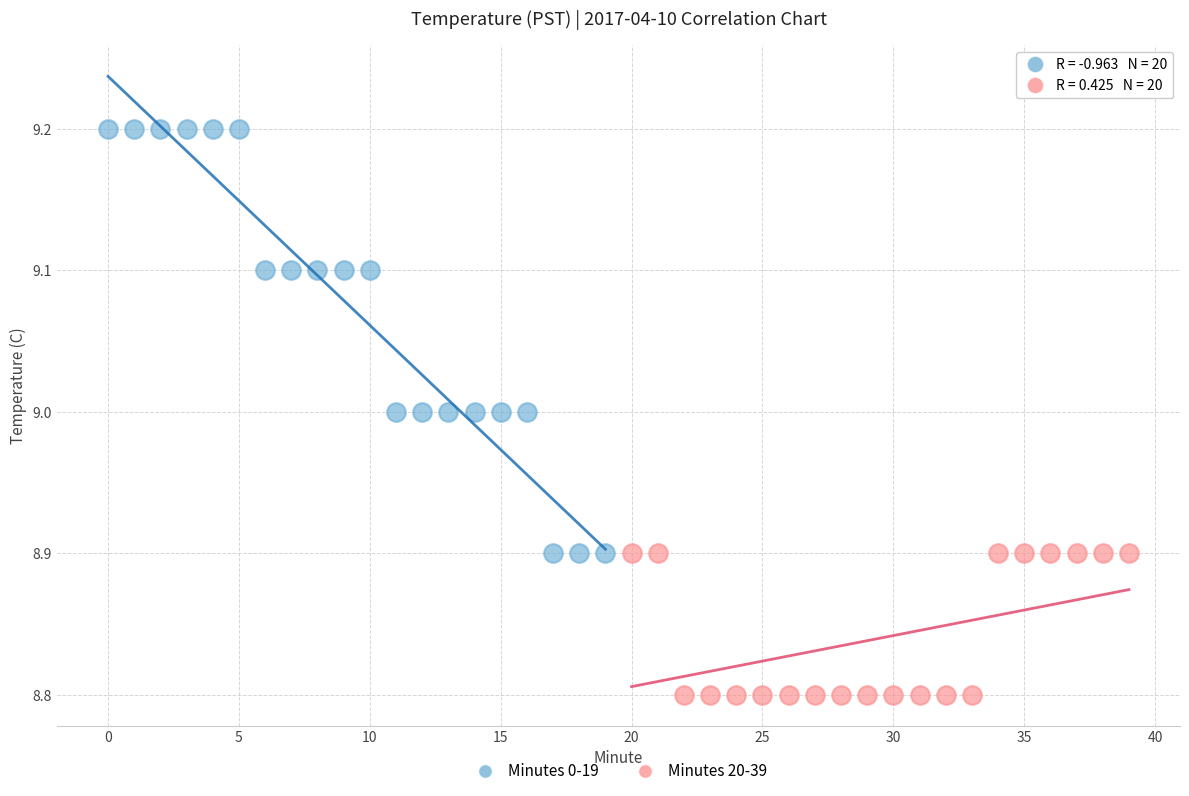

Which series reaches the minimum Y coordinate?

Minutes 20-39